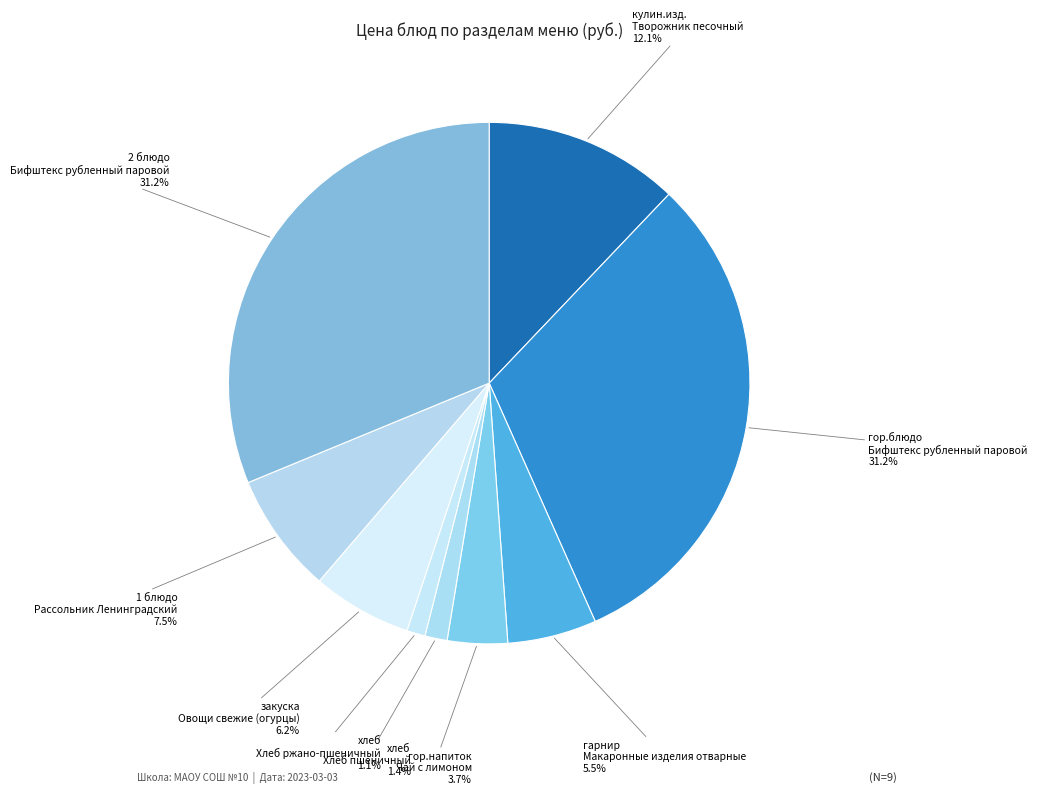

Count the number of slices in the pie.

9